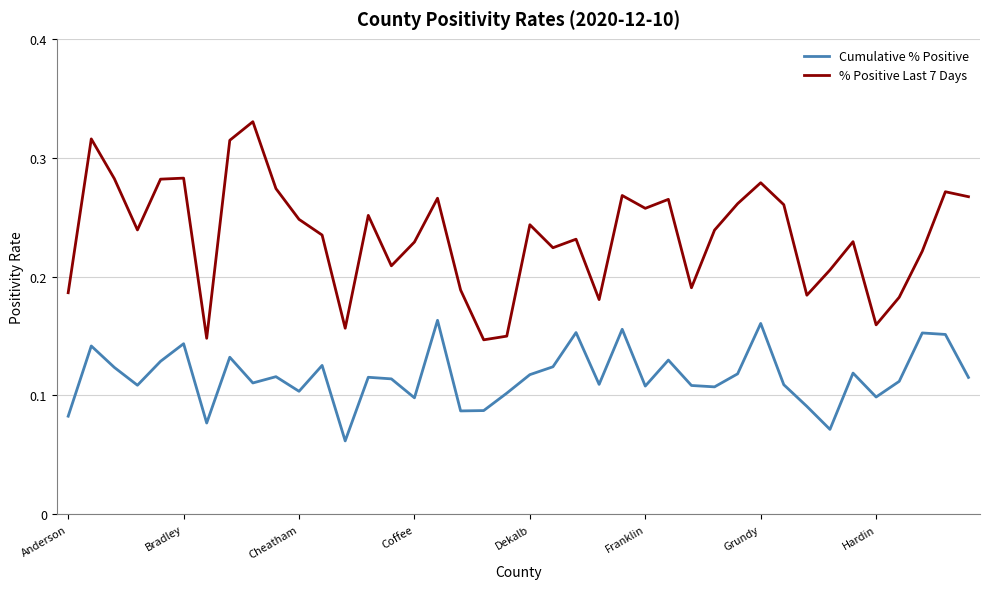

Which series has the largest range (max minus min)?

% Positive Last 7 Days